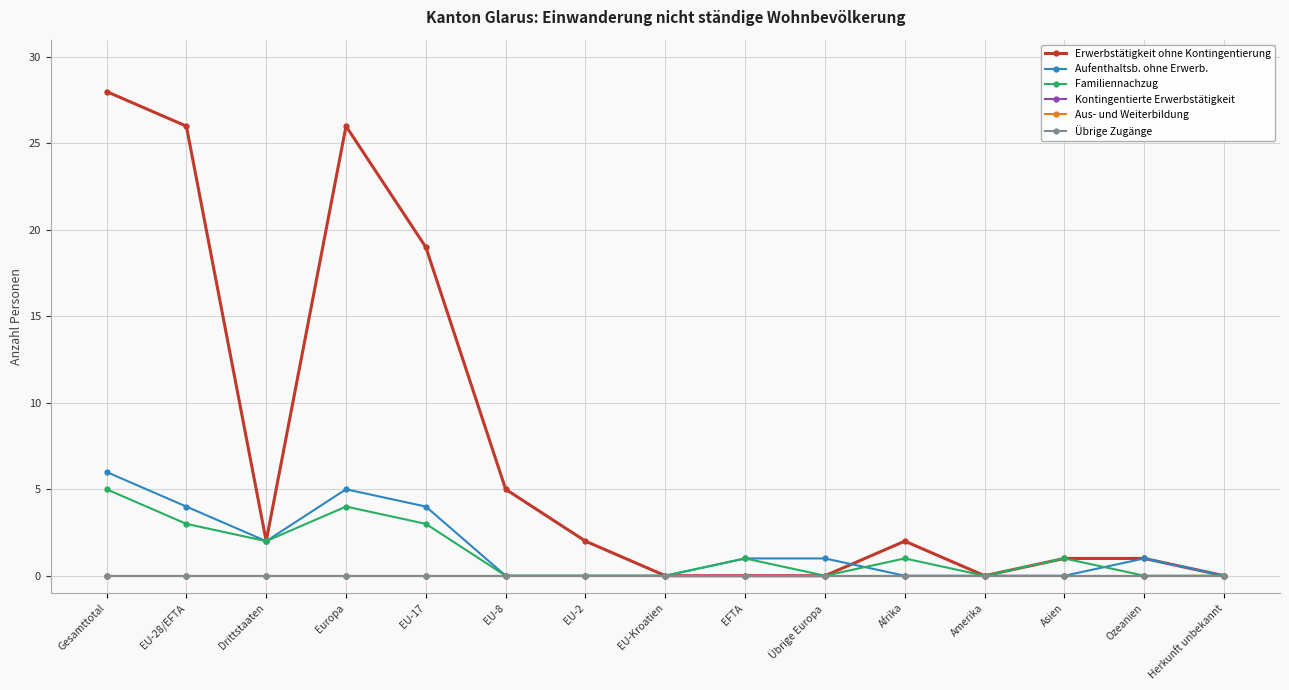

Count the number of categories in the chart.

15